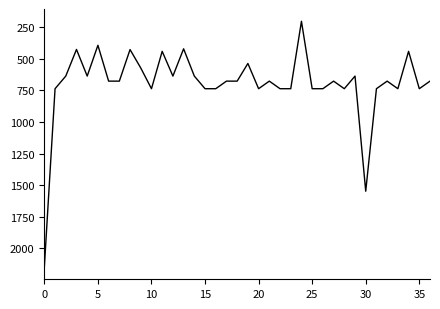

What is the maximum value shown in the chart?

2148